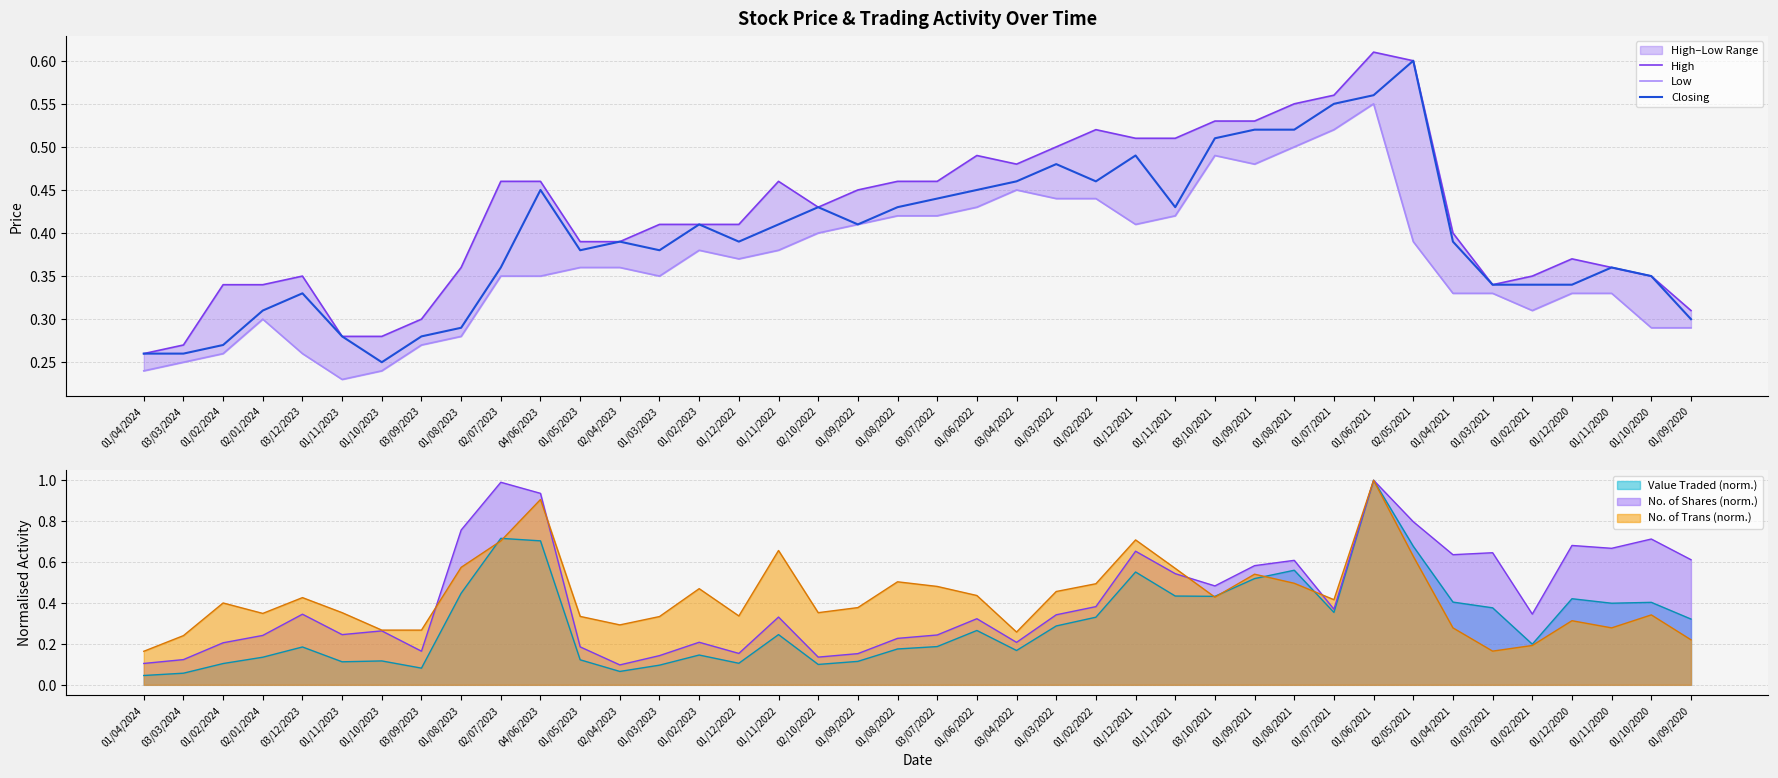

What position from the left is 01/11/2023?

6